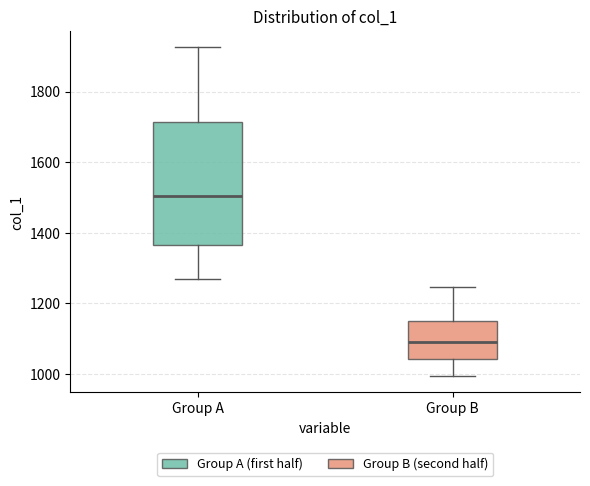

Which box's median line is the highest?

Group A